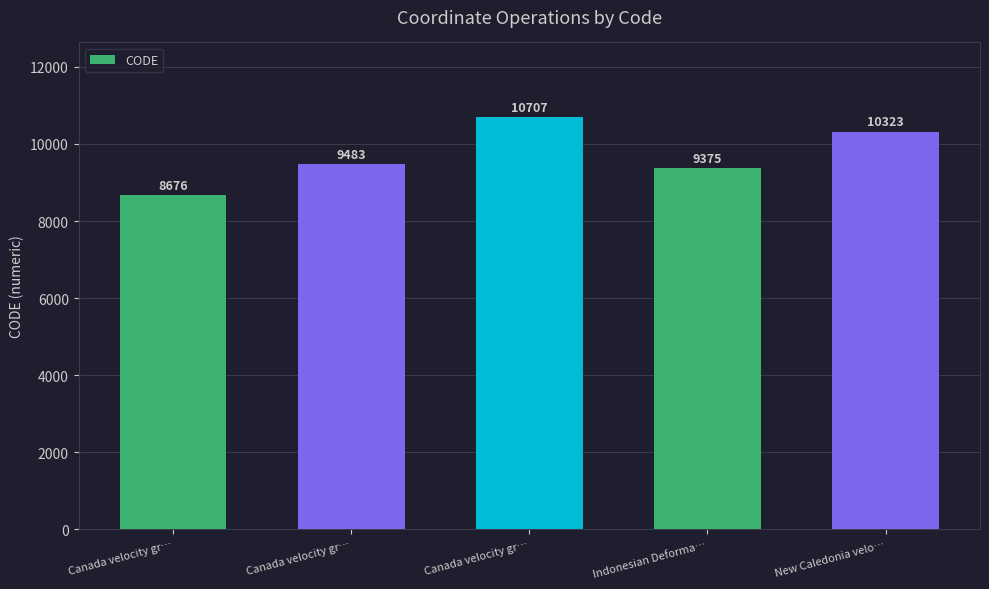

How many bars are there in total?

5